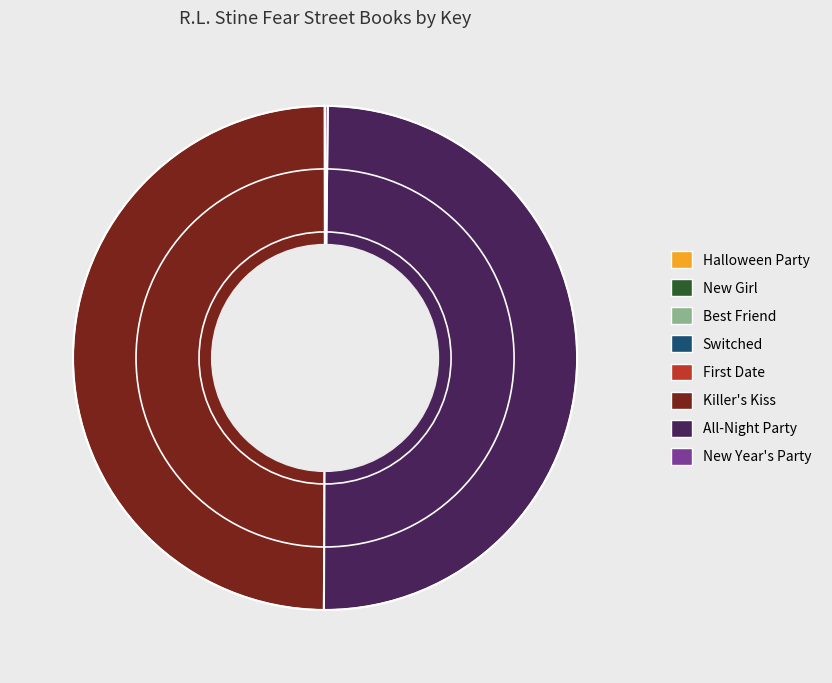

True or false: Killer's Kiss accounts for 50% of the total.

True